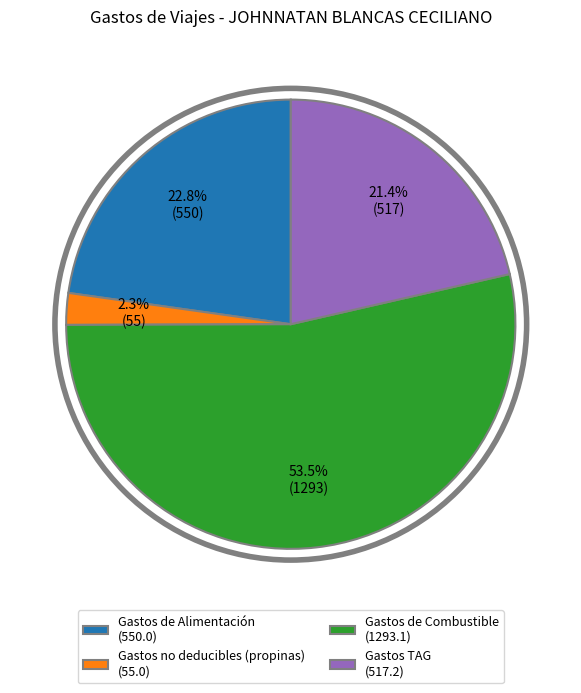

Do Gastos de Combustible (1293.1) and Gastos no deducibles (propinas) (55.0) together represent more than half of the pie?

Yes